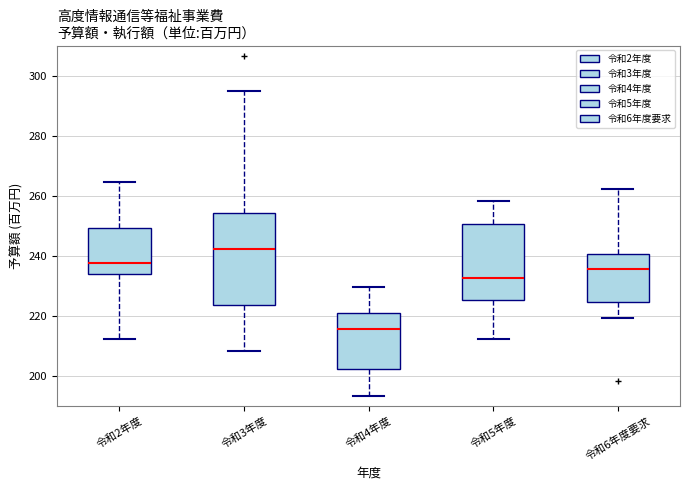

Where is the lower edge of the box for 令和5年度 on the y-axis? The values are not printed on the chart, so give them approximately, as read against the axis.

226